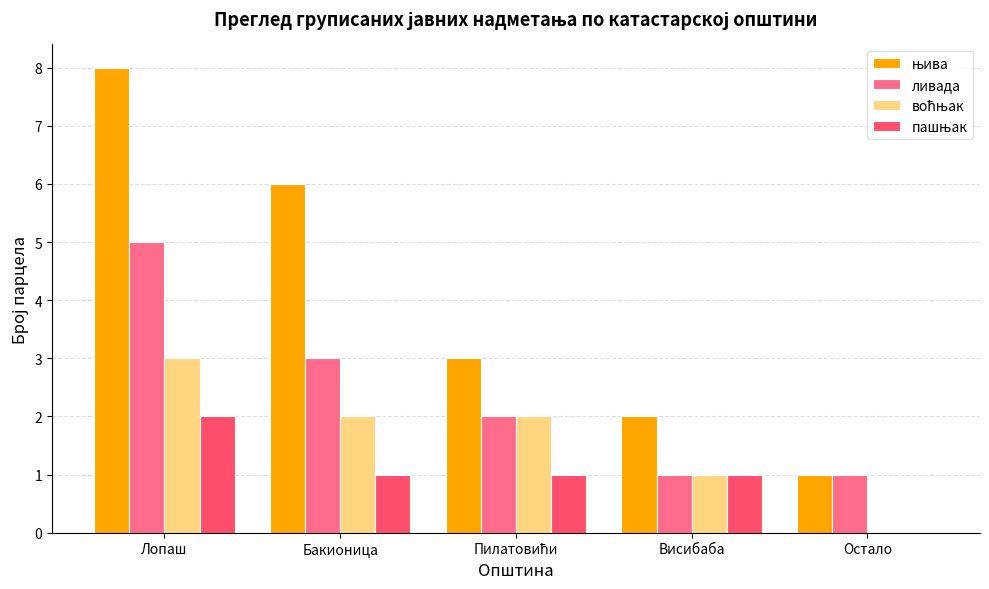

What is the spread (max minus min) of values at Висибаба?

1